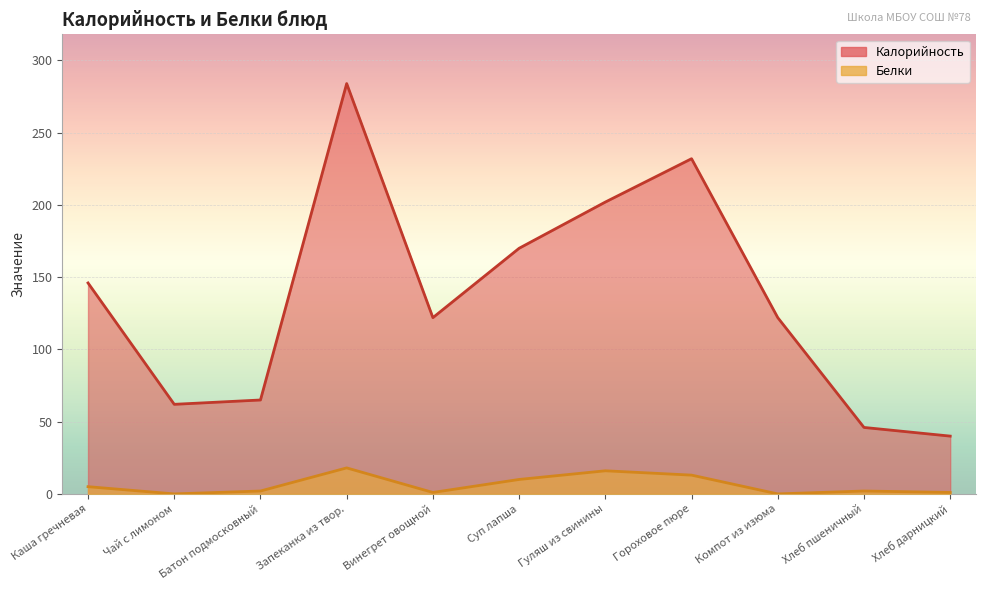

What is the label of the 7th point from the left?

Гуляш из свинины